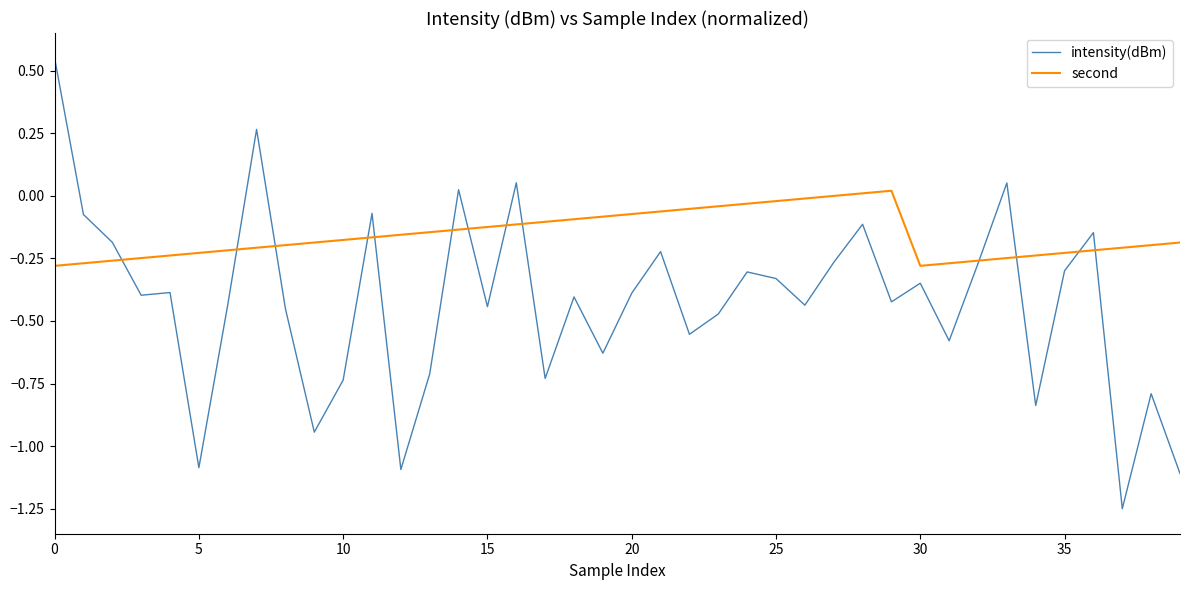

Rank the series by their maximum value, from highest to lowest.

intensity(dBm), second